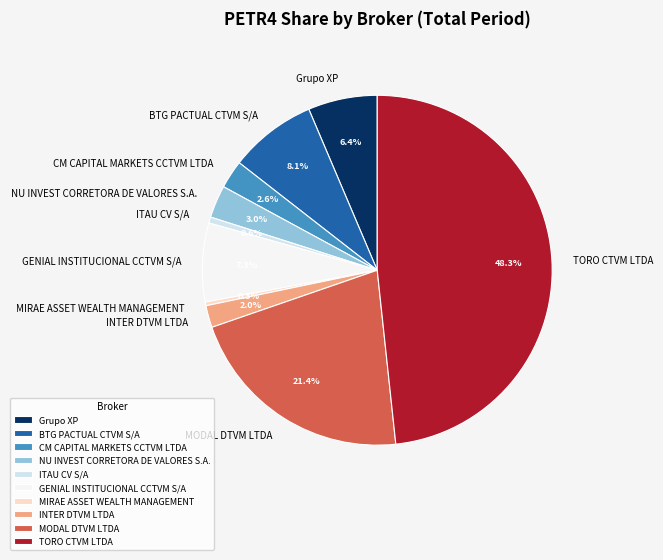

Which has a higher value, GENIAL INSTITUCIONAL CCTVM S/A or NU INVEST CORRETORA DE VALORES S.A.?

GENIAL INSTITUCIONAL CCTVM S/A